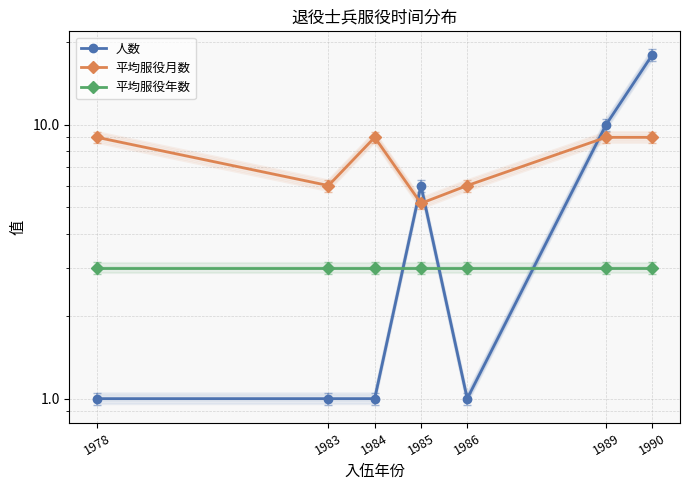

The value of 人数 at 1986 is 0.7. True or false?

False